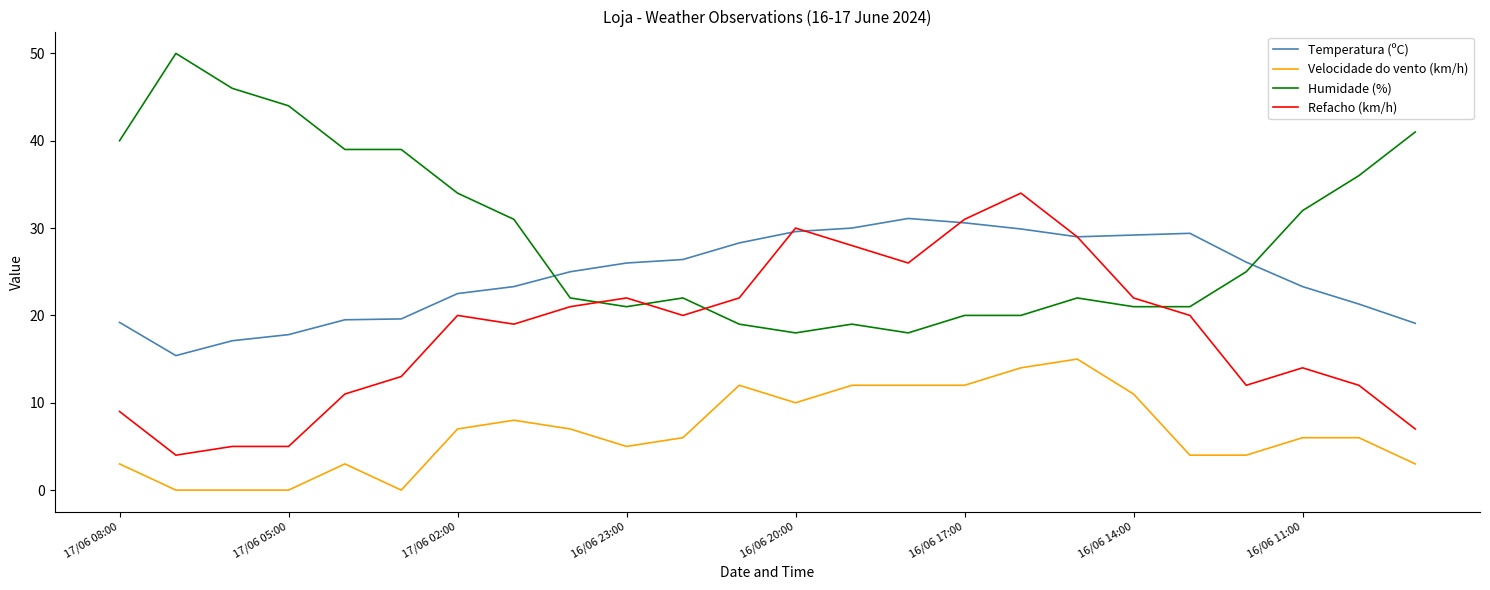

True or false: Refacho (km/h) and Velocidade do vento (km/h) intersect in this chart.

False